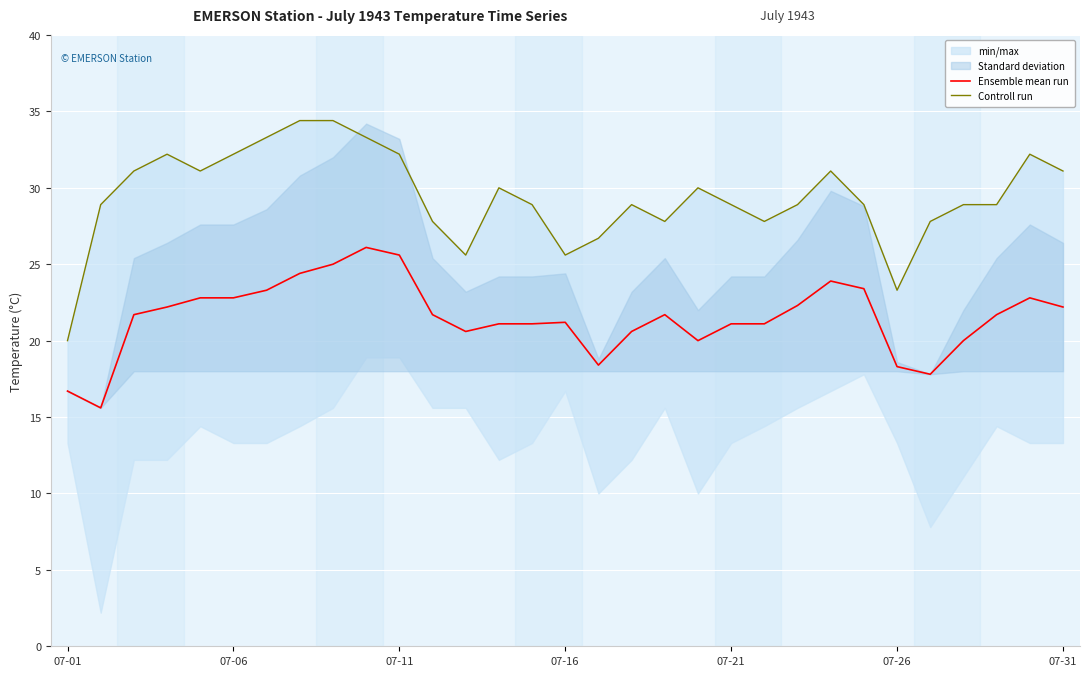

The Ensemble mean run series shows 4.0 at 07-26. True or false?

False